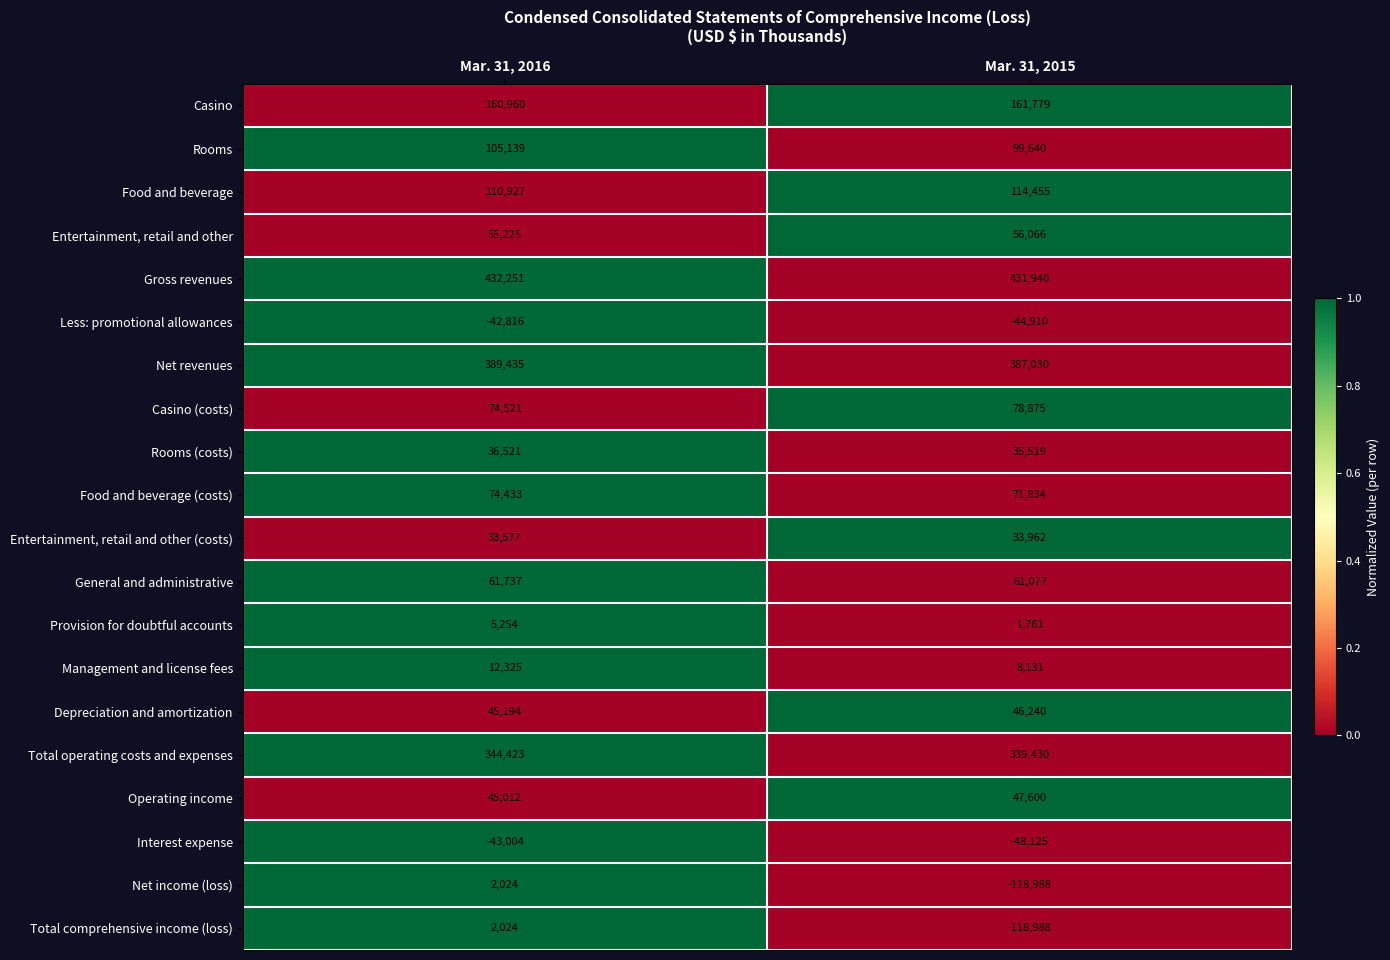

What is the total value across all series at Mar. 31, 2016?

1905162